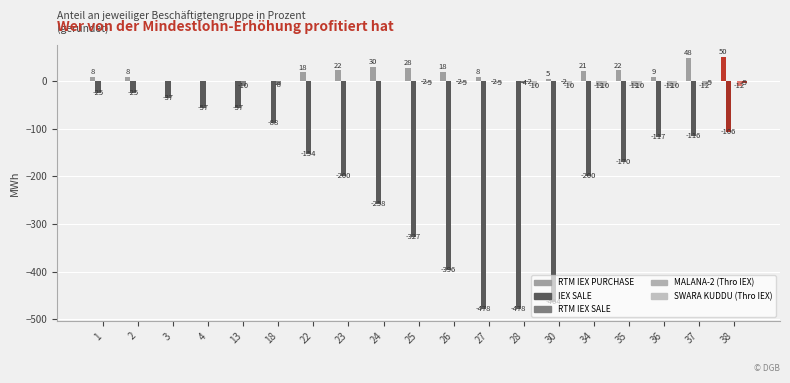

What is the difference between the maximum and minimum values in the MALANA-2 (Thro IEX) series?

11.6